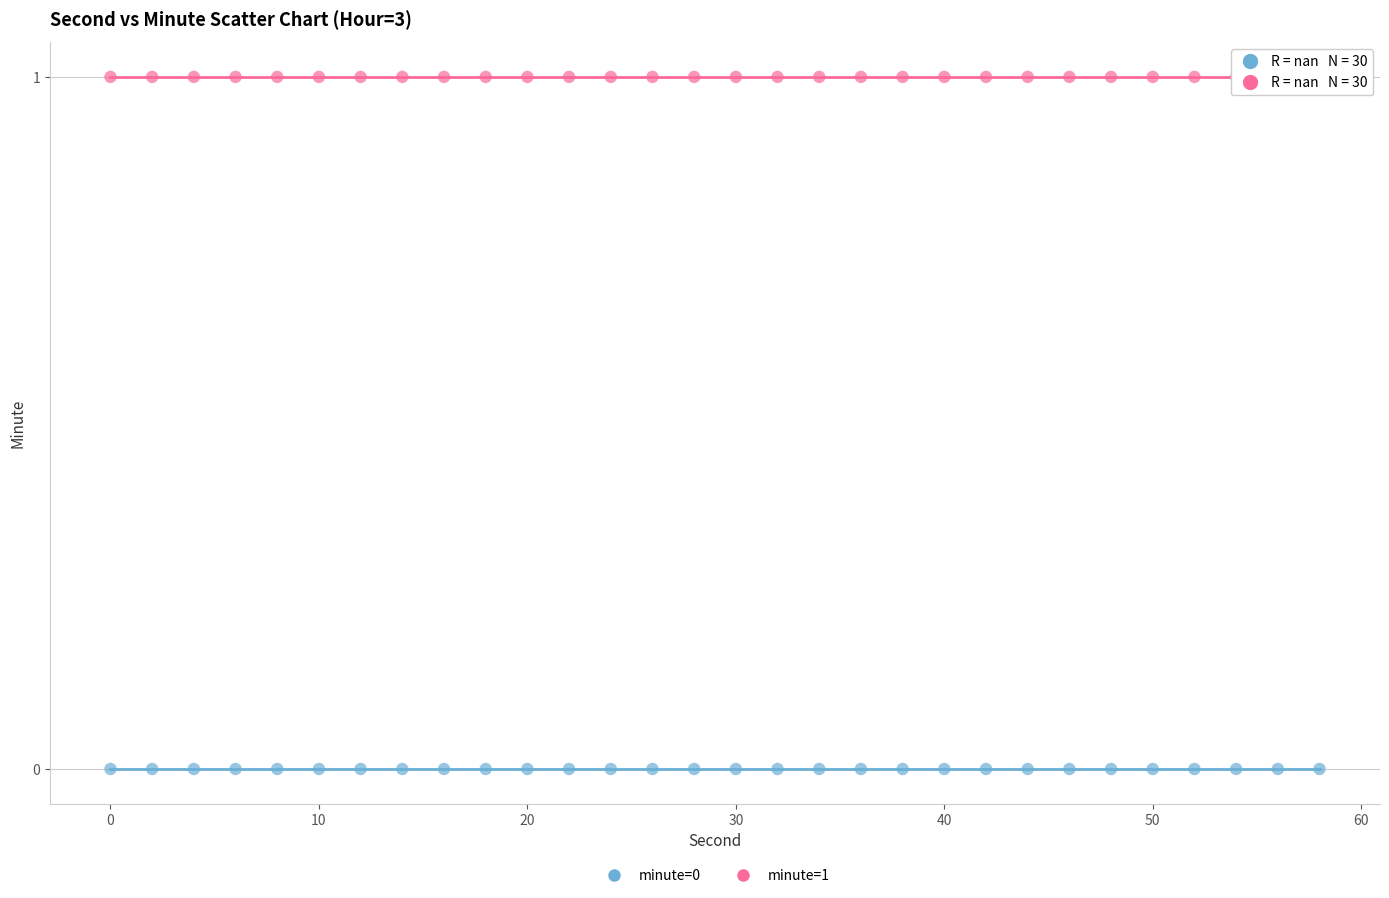

Which series reaches the maximum Y coordinate?

minute=1